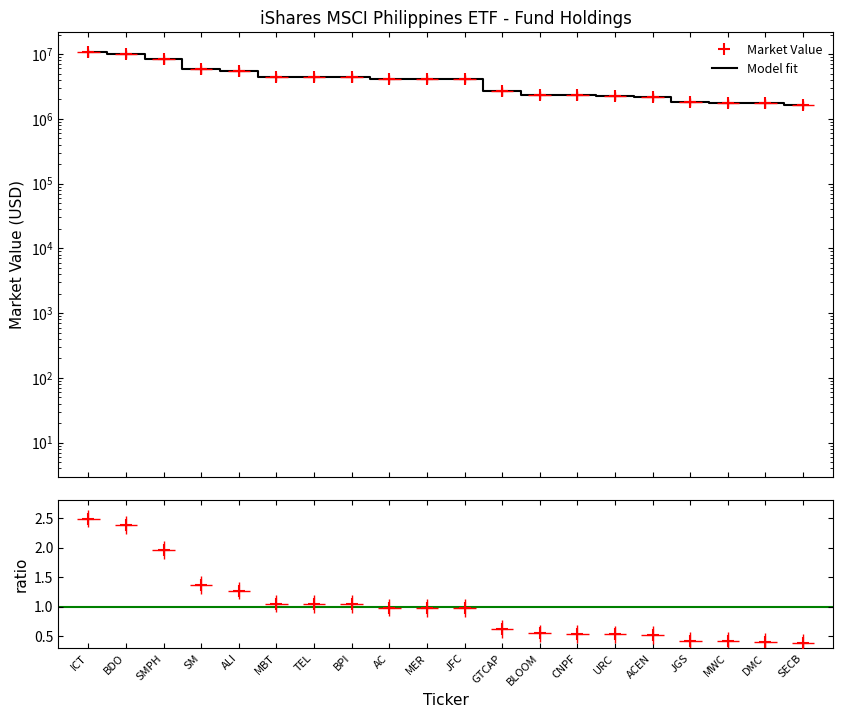

How many lines are shown in the chart?

2